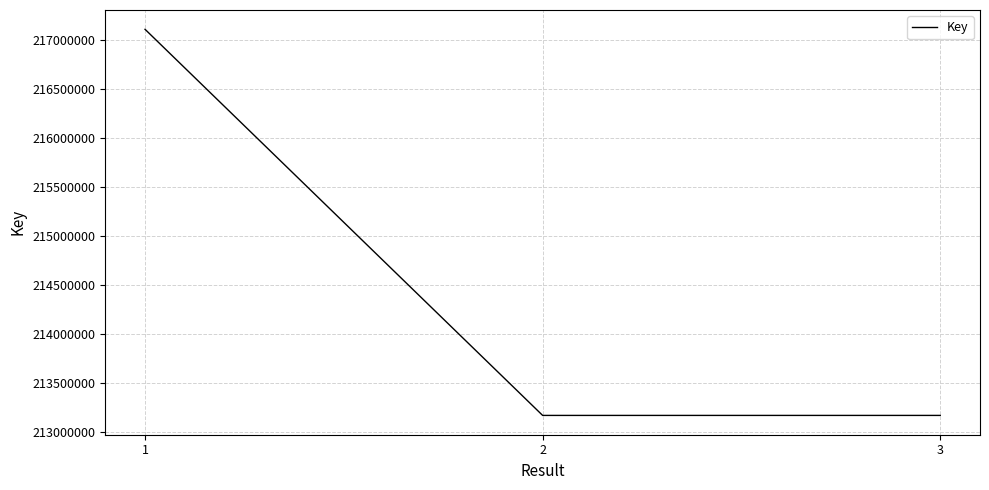

The chart shows a value of 58657868 at 2. True or false?

False